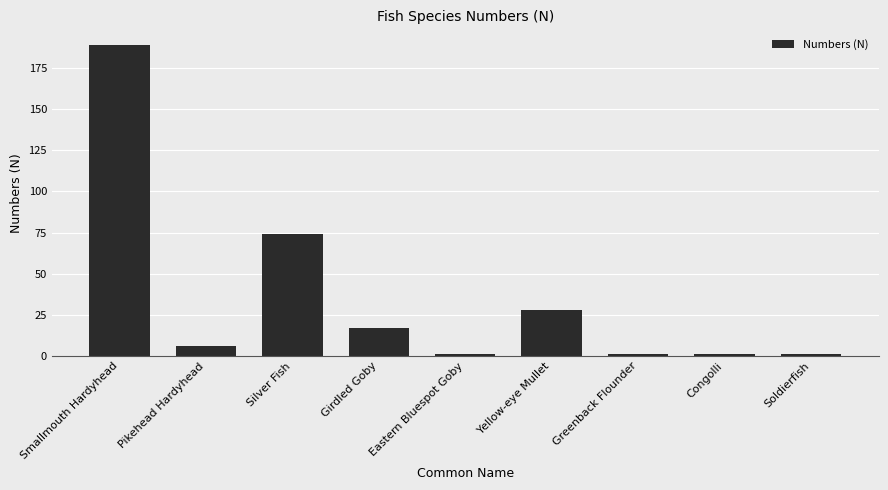

What is the change in value from Silver Fish to Eastern Bluespot Goby?

-73